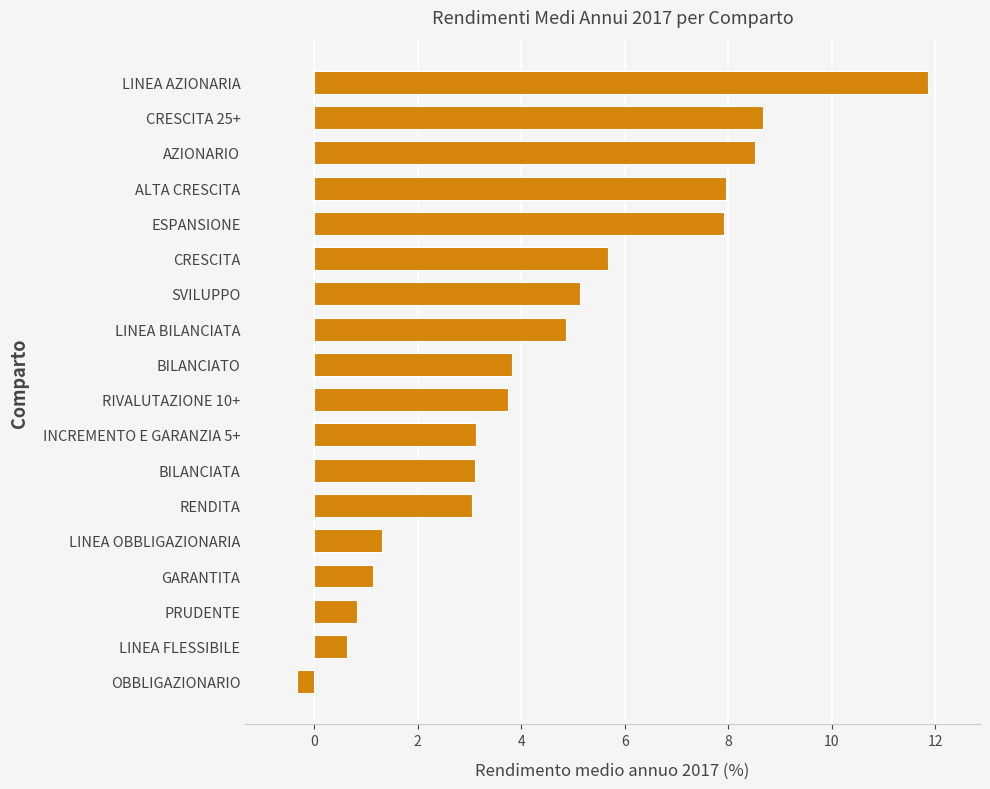

Count the number of categories in the chart.

18